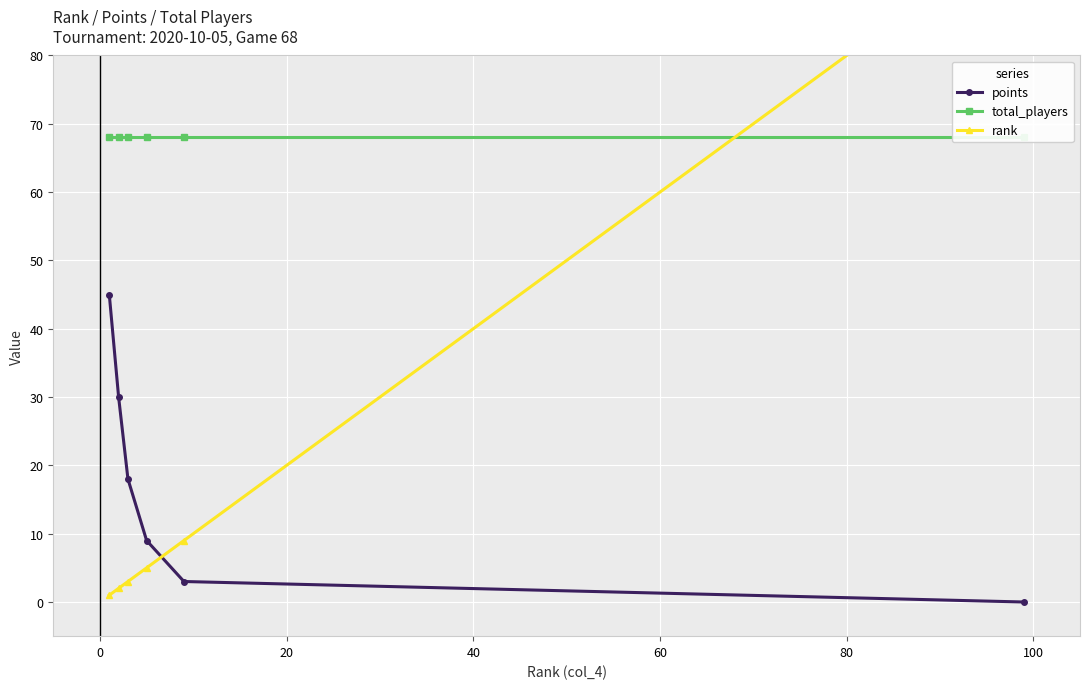

True or false: points has more than 0 points higher than both neighbors.

False